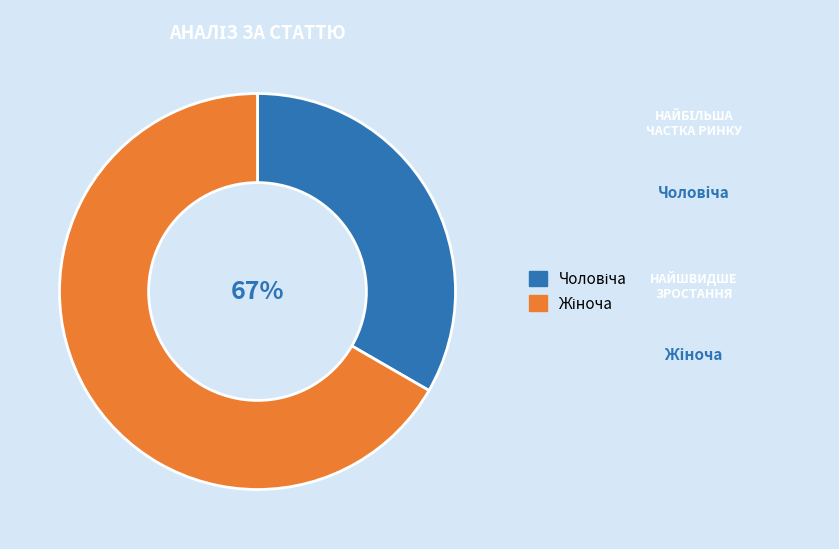

How many segments does this pie chart have?

2